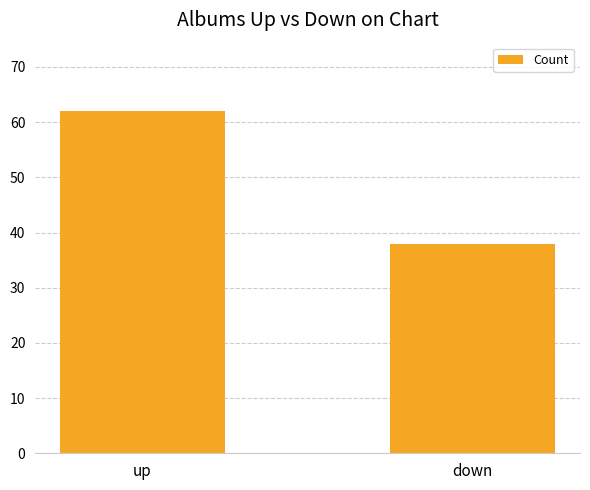

What is the sum of all values?

100